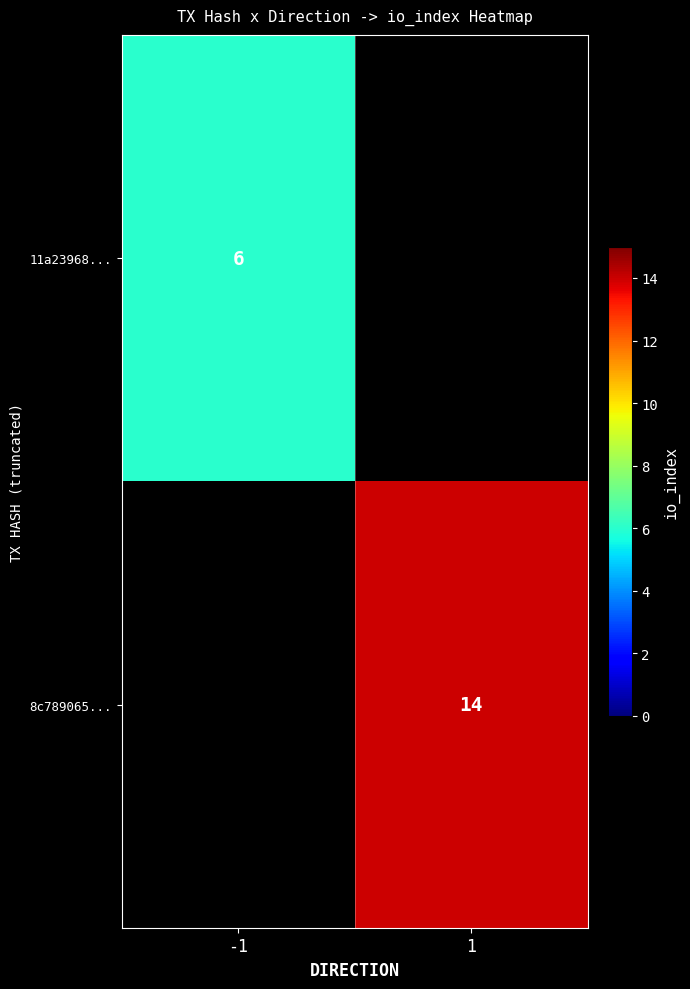

The 11a23968... series shows 9.1 at -1. True or false?

False